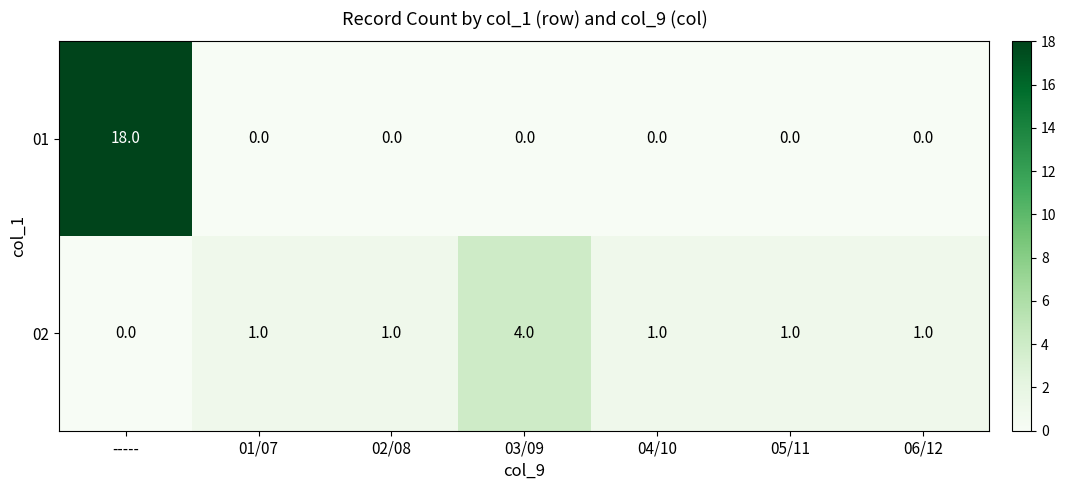

How many 02 values are between 1 and 2?

5